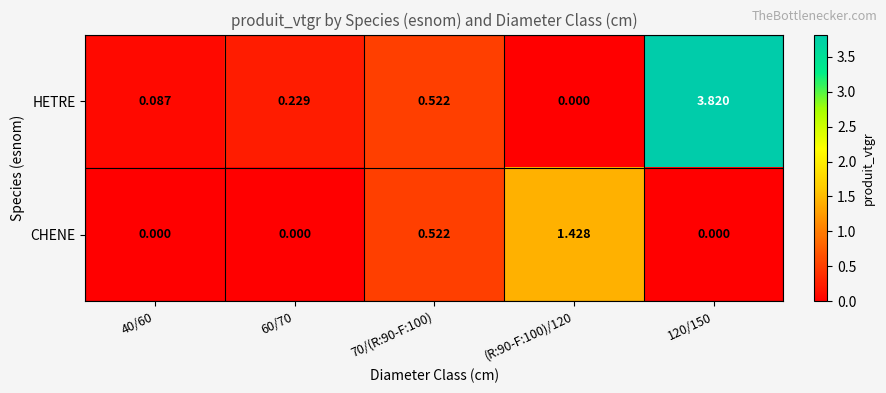

At which category is the sum across all series the highest?

120/150